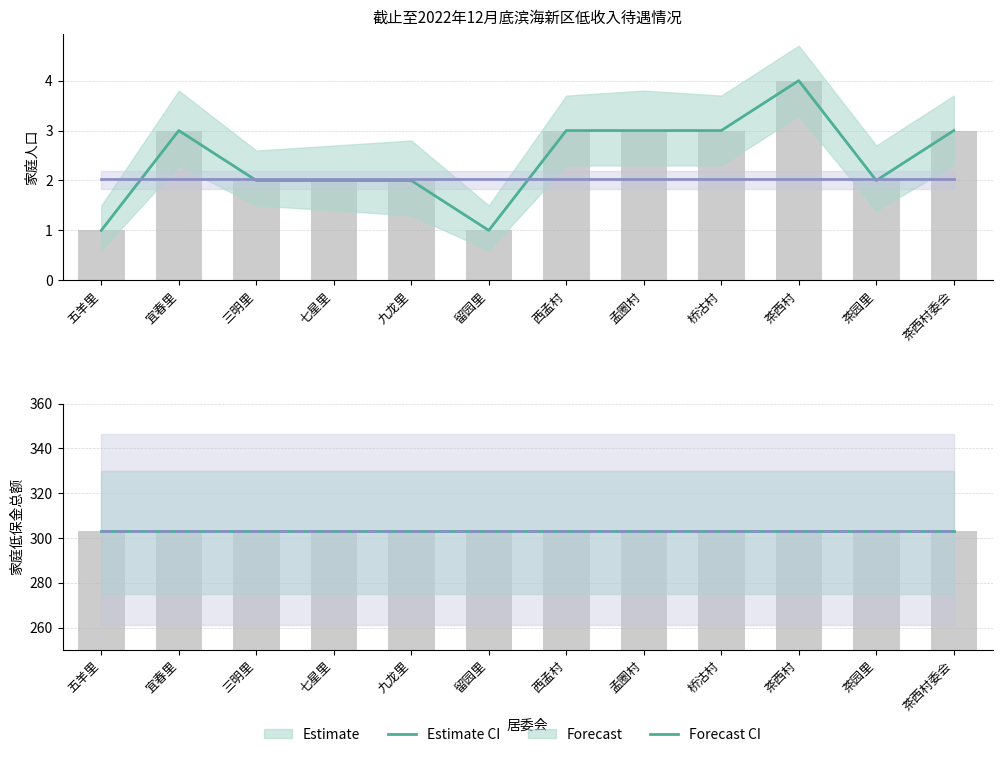

Which series has the largest range (max minus min)?

家庭人口 (Estimate)